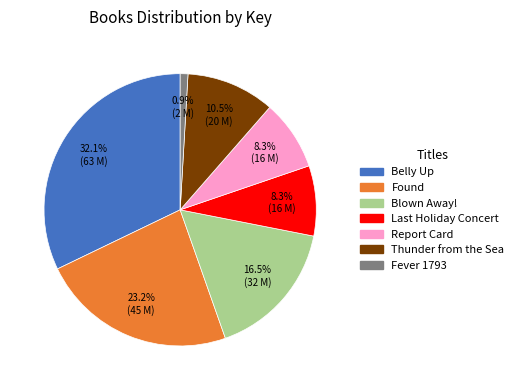

Does any single category account for the majority?

No